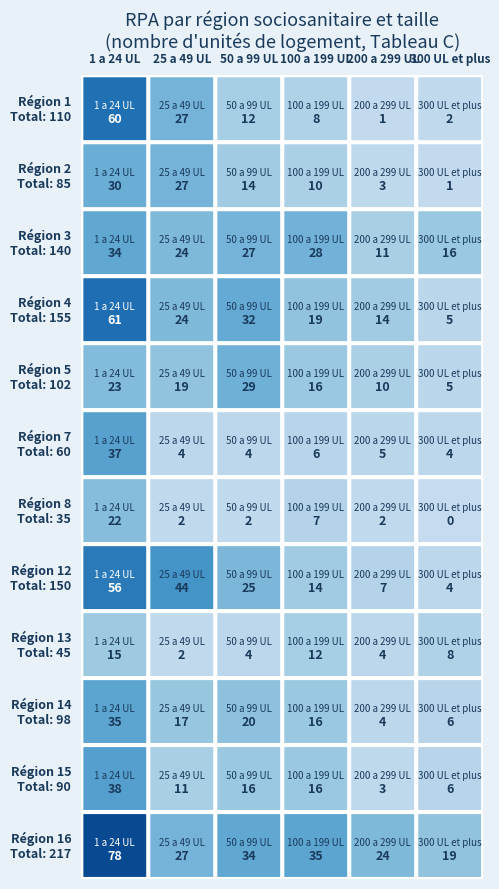

At which label does 1 reach its minimum?

200 a 299 UL